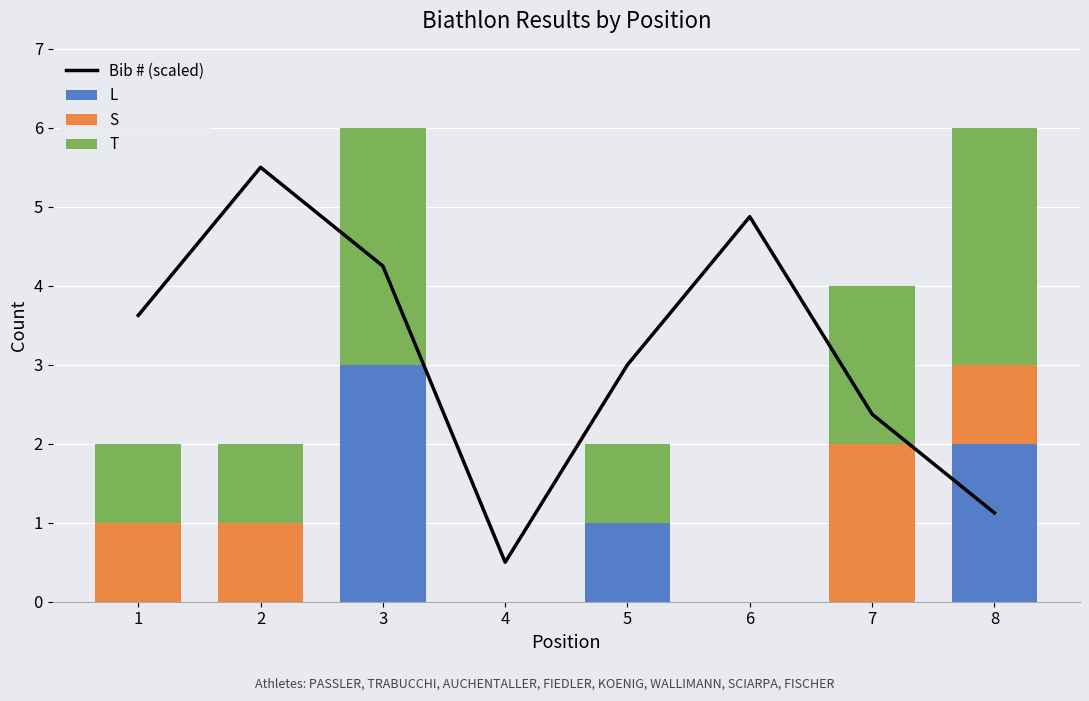

Count the number of categories in the chart.

8